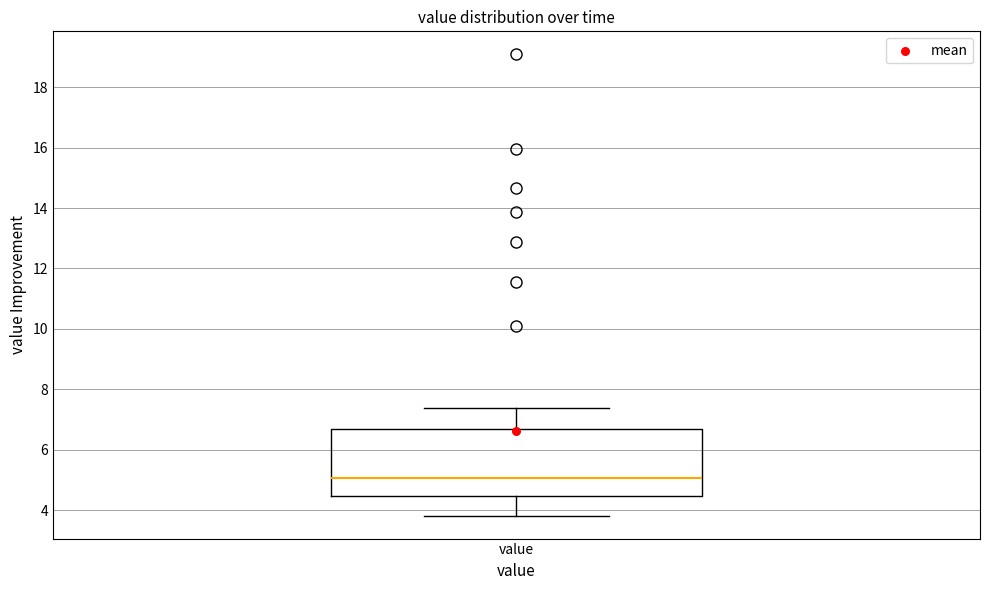

Where does the lower whisker of the box for value end on the y-axis? The values are not printed on the chart, so give them approximately, as read against the axis.

3.8